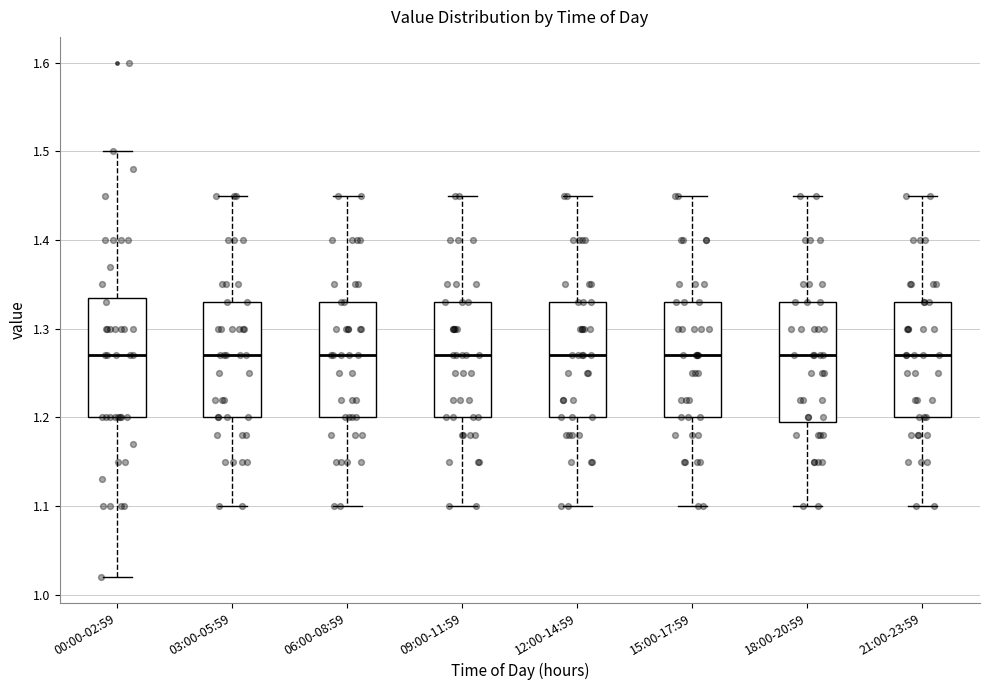

Reading left to right, transcribe this box plot: for each box, give where its median line is, the range the box spans, and where its two whiskers end, as read against the y-axis. The values are not printed on the chart, so give them approximately, as read against the axis.

00:00-02:59: median 1.27, box 1.20 to 1.34, whiskers 1.02 to 1.50
03:00-05:59: median 1.27, box 1.20 to 1.33, whiskers 1.10 to 1.45
06:00-08:59: median 1.27, box 1.20 to 1.33, whiskers 1.10 to 1.45
09:00-11:59: median 1.27, box 1.20 to 1.33, whiskers 1.10 to 1.45
12:00-14:59: median 1.27, box 1.20 to 1.33, whiskers 1.10 to 1.45
15:00-17:59: median 1.27, box 1.20 to 1.33, whiskers 1.10 to 1.45
18:00-20:59: median 1.27, box 1.20 to 1.33, whiskers 1.10 to 1.45
21:00-23:59: median 1.27, box 1.20 to 1.33, whiskers 1.10 to 1.45